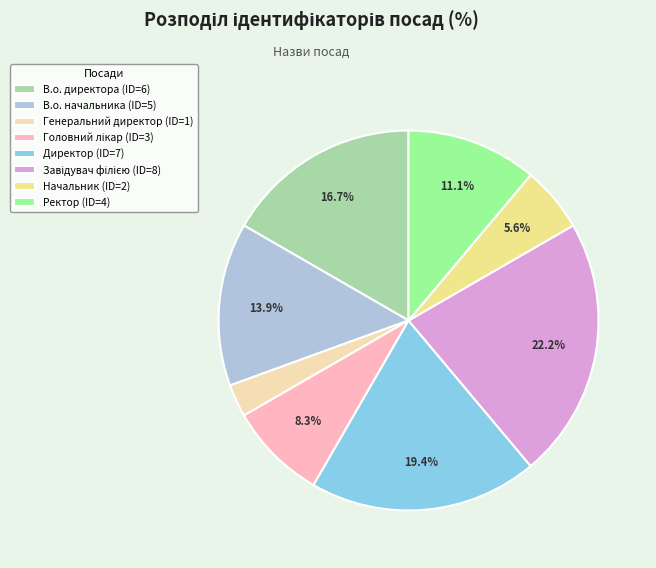

The Ректор slice represents 11% of the pie. True or false?

True